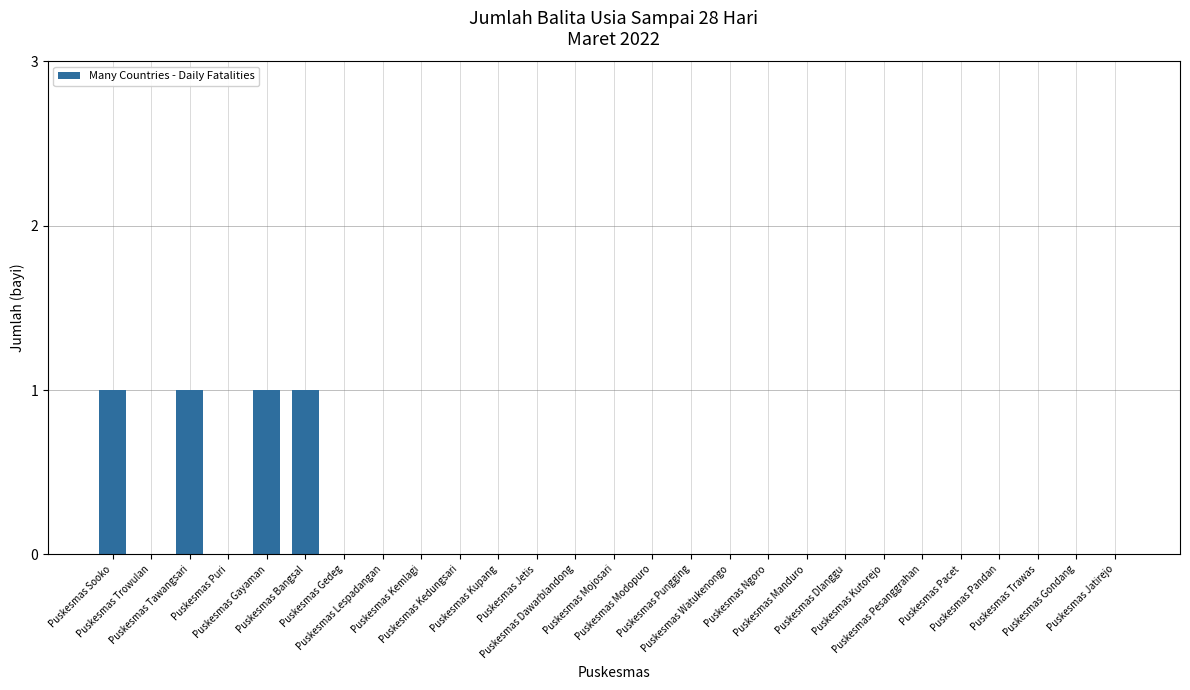

How many distinct data groups are displayed?

1